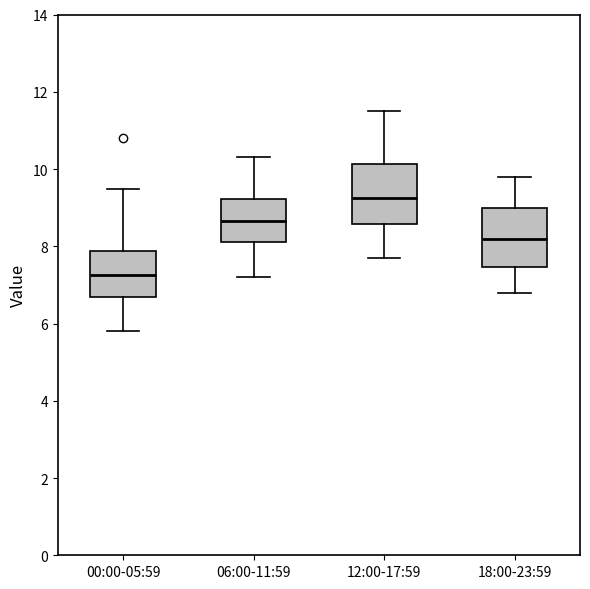

Where does the median line of the box for 12:00-17:59 sit on the y-axis? The values are not printed on the chart, so give them approximately, as read against the axis.

9.2